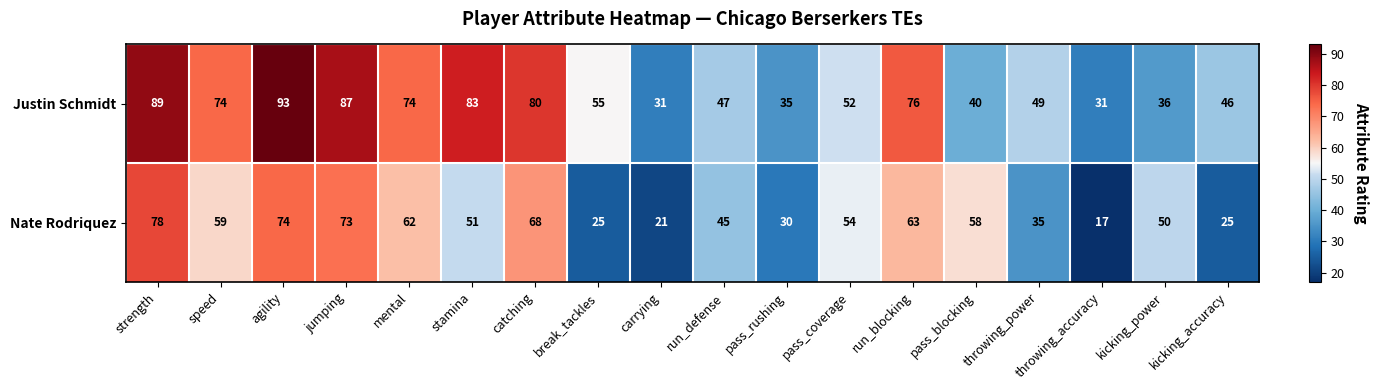

How many categories are shown in the chart?

18